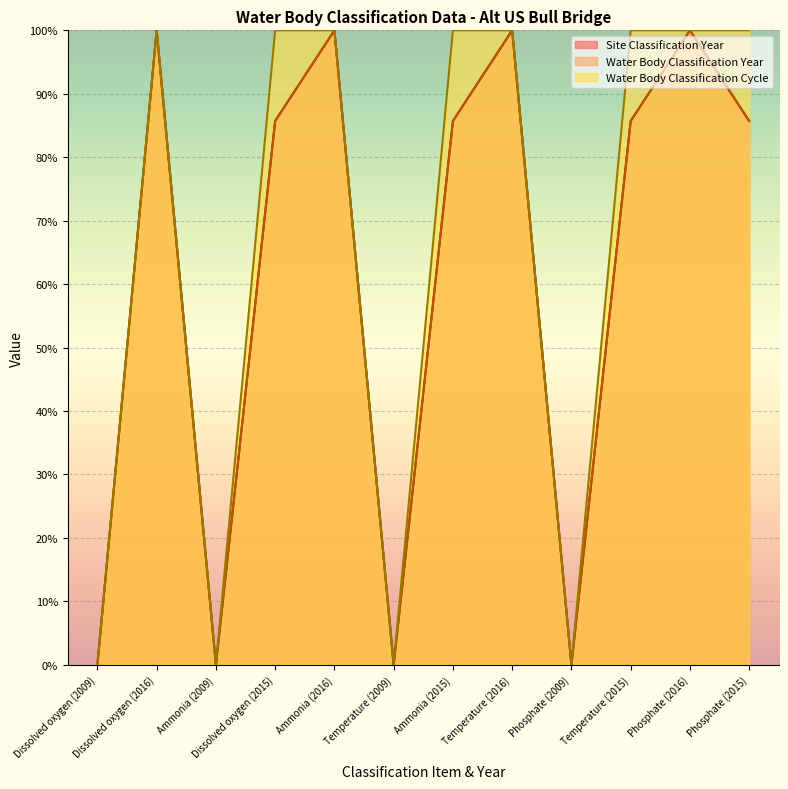

Reading left to right, list all the values displayed in this chart.

Site Classification Year: 0.0	100.0	0.0	85.7	100.0	0.0	85.7	100.0	0.0	85.7	100.0	85.7
Water Body Classification Year: 0.0	100.0	0.0	85.7	100.0	0.0	85.7	100.0	0.0	85.7	100.0	85.7
Water Body Classification Cycle: 0.0	100.0	0.0	100.0	100.0	0.0	100.0	100.0	0.0	100.0	100.0	100.0